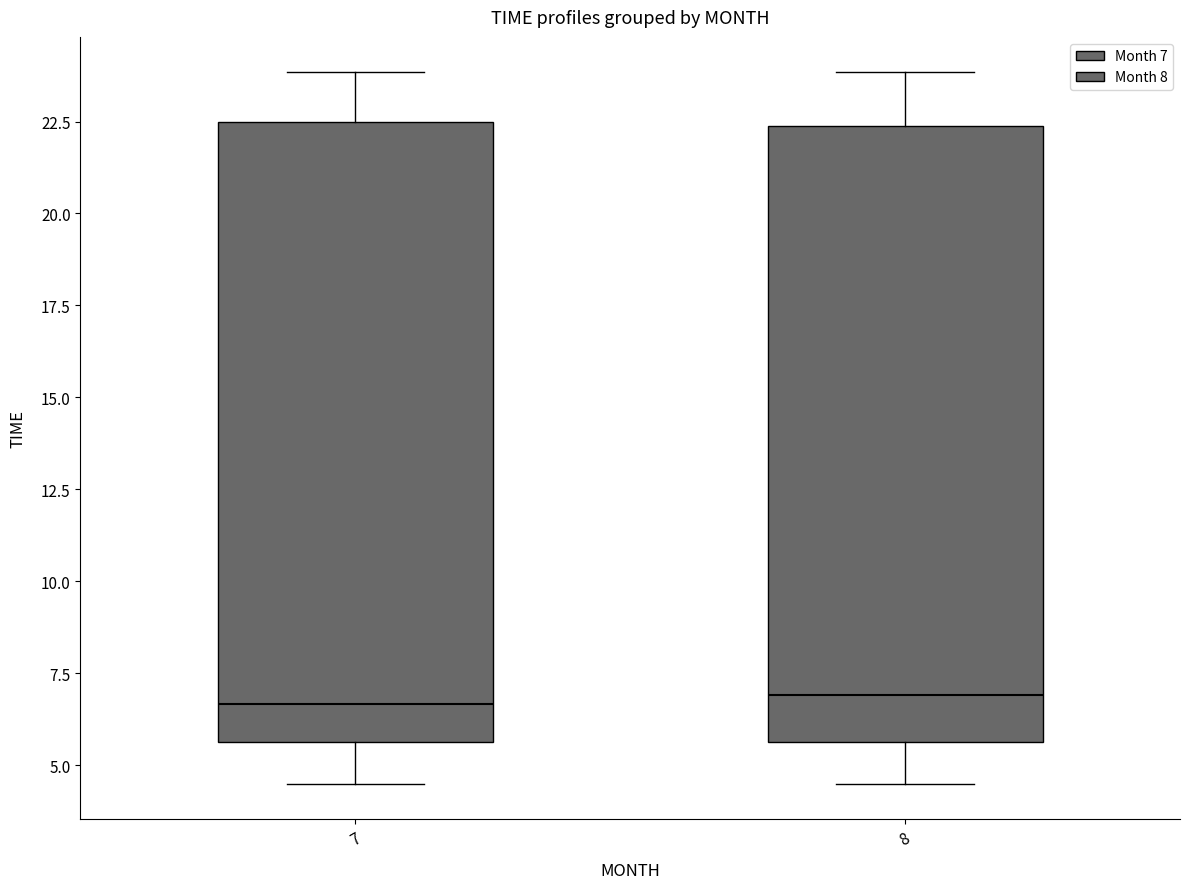

Reading left to right, read every box against the y-axis: the position of its median line, the range the box covers, and the ends of its whiskers. The values are not printed on the chart, so give them approximately, as read against the axis.

7: median 6.5, box 5.5 to 22.5, whiskers 4.5 to 24.0
8: median 7.0, box 5.5 to 22.5, whiskers 4.5 to 24.0